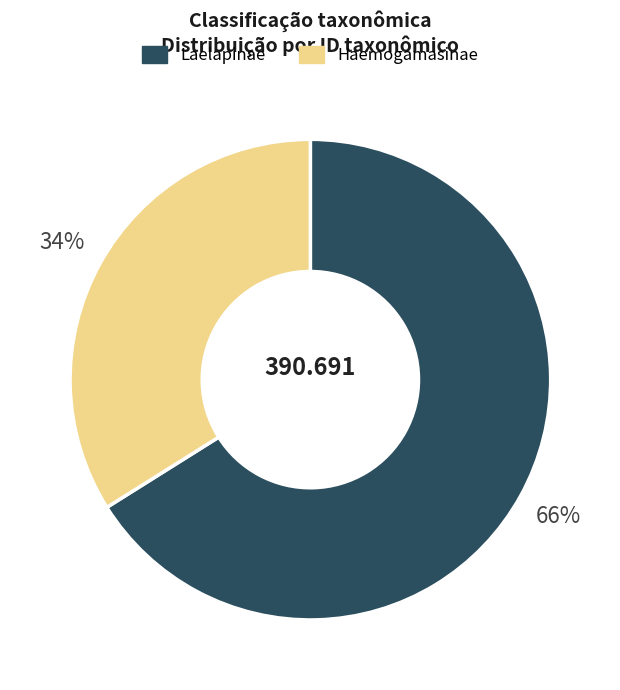

Does any single category account for the majority?

Yes